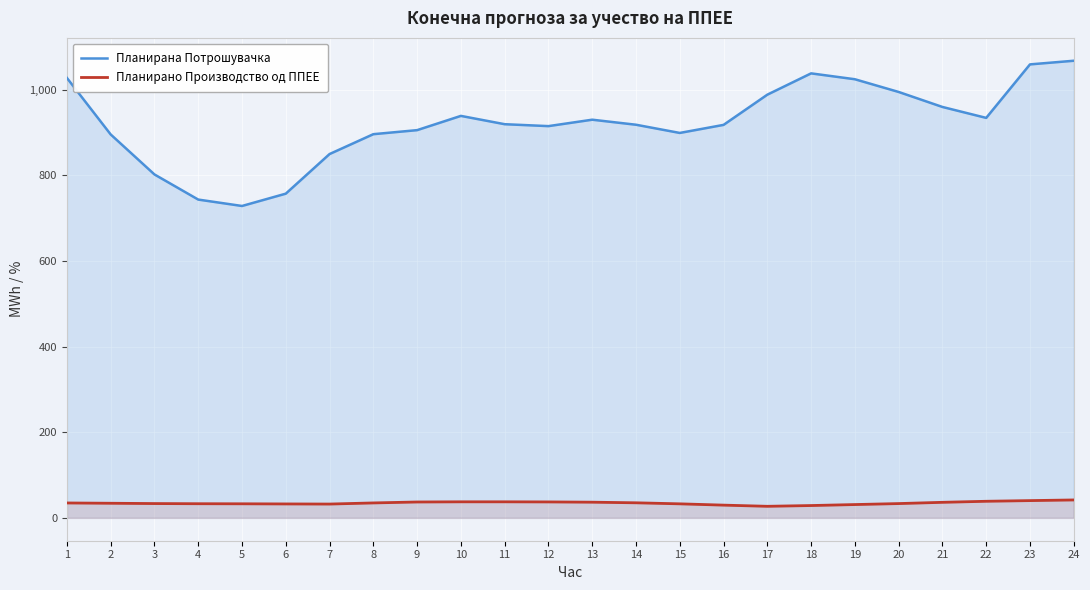

At which category is the sum across all series the highest?

24